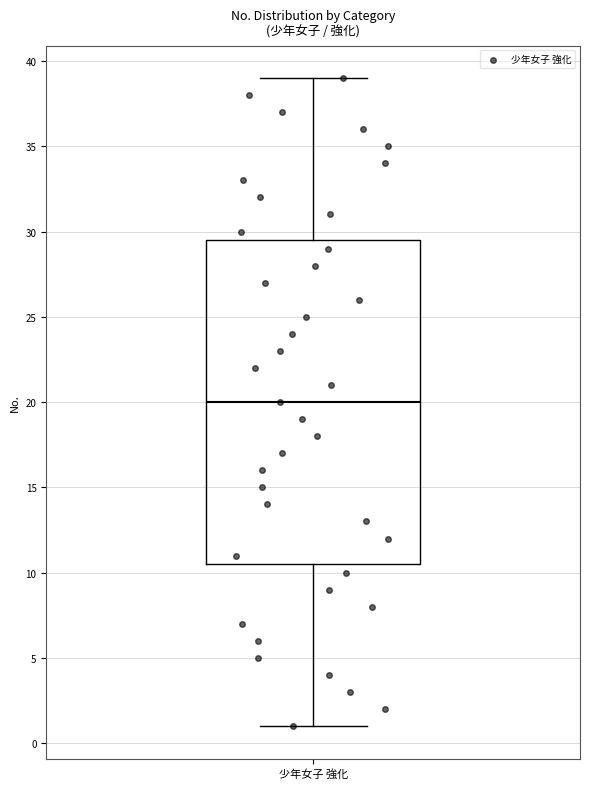

Transcribe this box plot: give where the median line is, the range the box spans, and where the two whiskers end, as read against the y-axis. The values are not printed on the chart, so give them approximately, as read against the axis.

median 20.0, box 10.5 to 29.5, whiskers 1.0 to 39.0